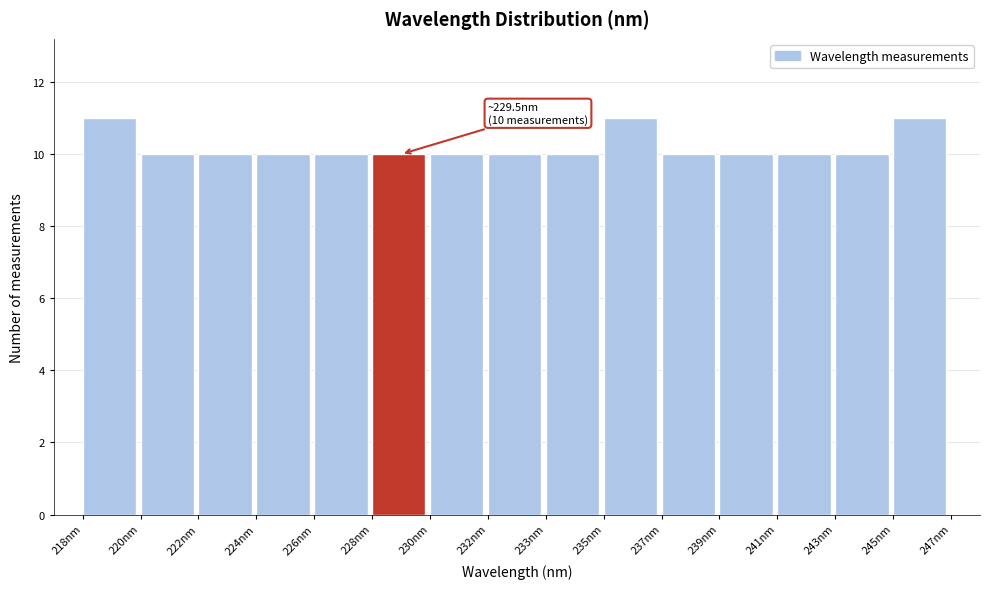

Reading left to right, list all the values displayed in this chart.

218nm=11	220nm=10	222nm=10	224nm=10	226nm=10	228nm=10	230nm=10	232nm=10	233nm=10	235nm=11	237nm=10	239nm=10	241nm=10	243nm=10	245nm=11